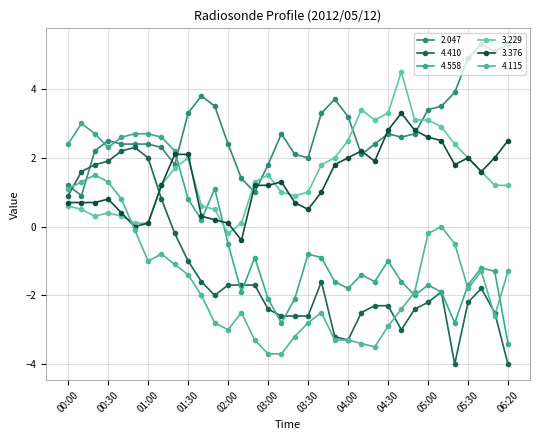

How many times do 4.410 and 4.558 cross each other?

4